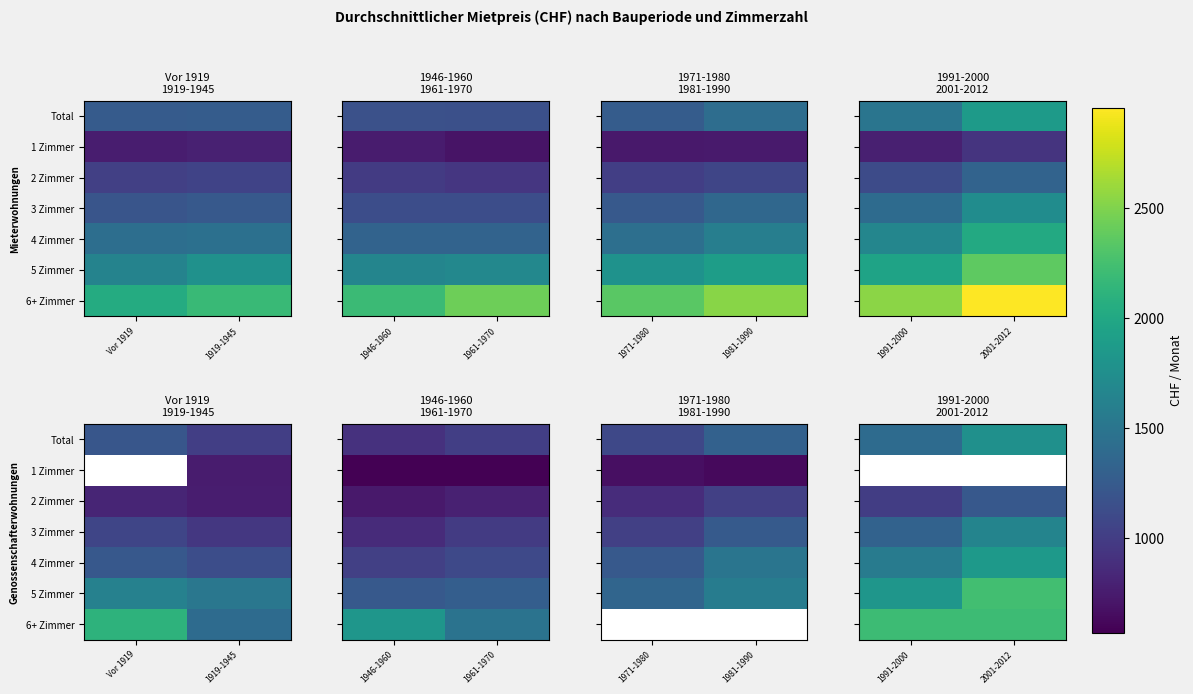

Between 1991-2000 and 2001-2012, which is larger?

2001-2012